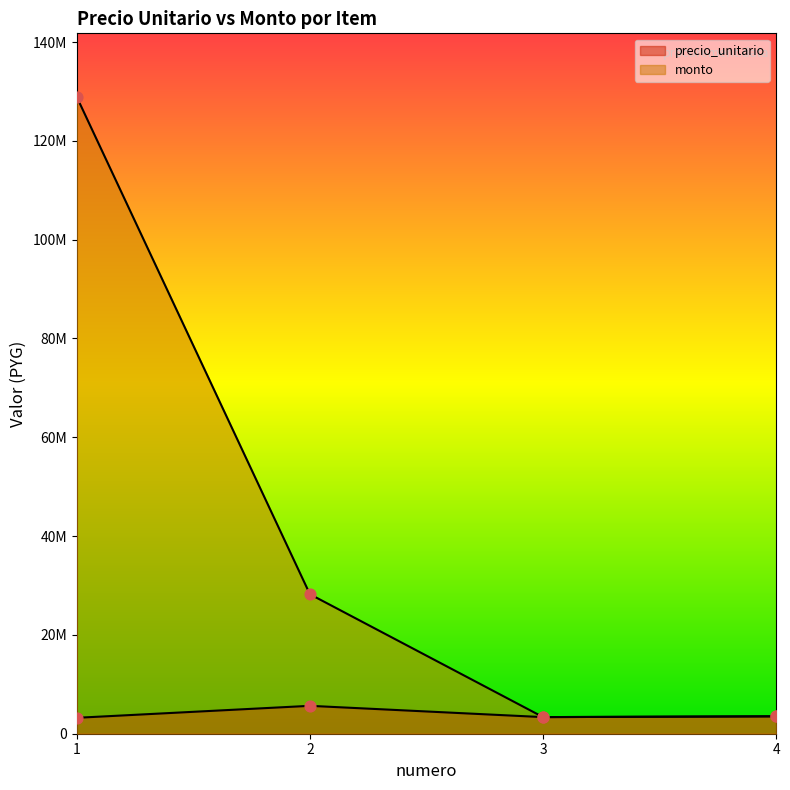

At how many categories does at least one series exceed 27385223?

2